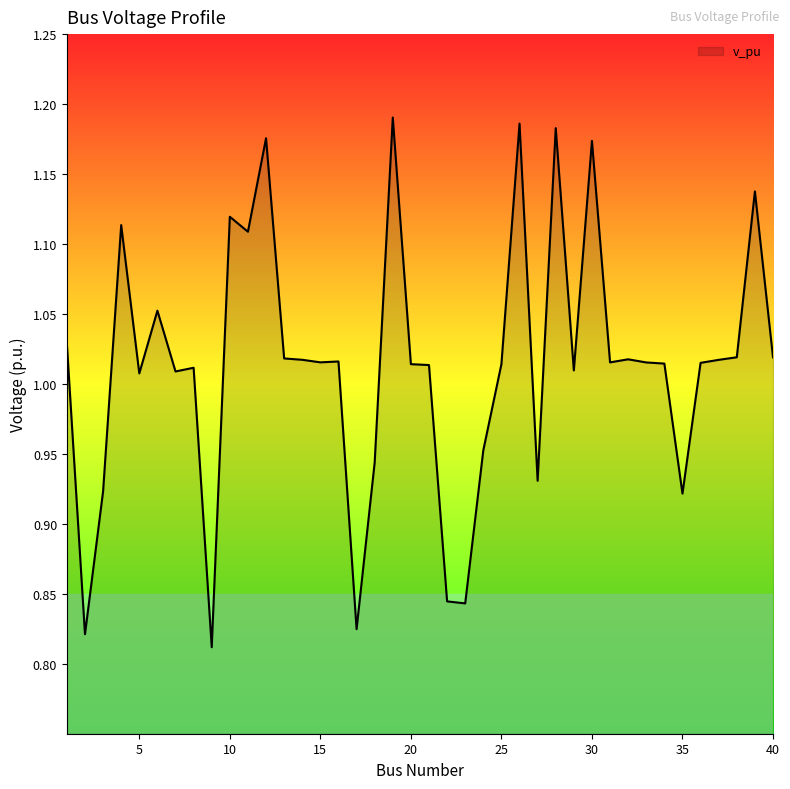

Does the chart display data point markers on the line(s)?

No